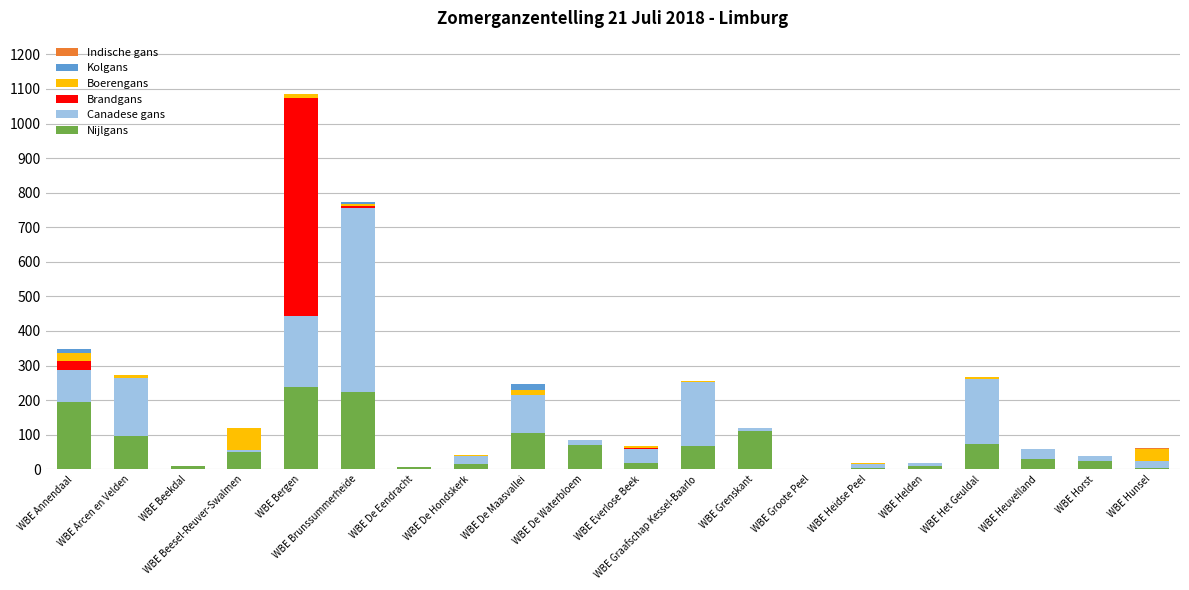

What is the highest value of the Nijlgans series?

237